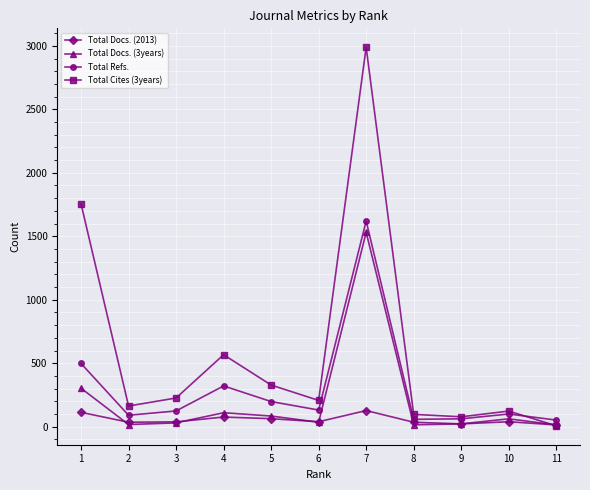

How many times do Total Docs. (2013) and Total Cites (3years) cross each other?

1